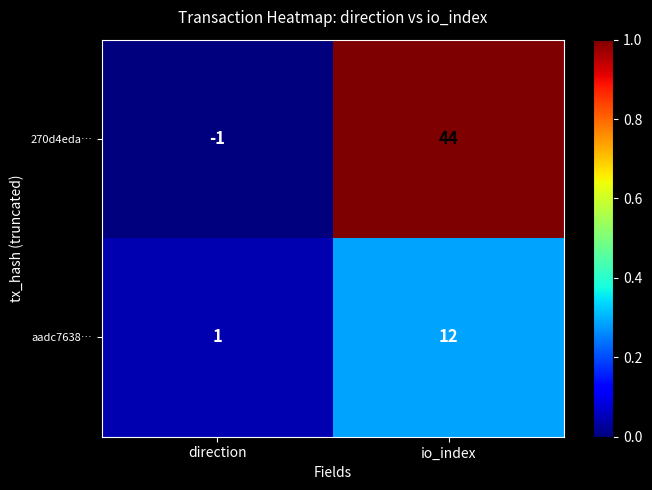

Which category has the lowest value across all series?

direction